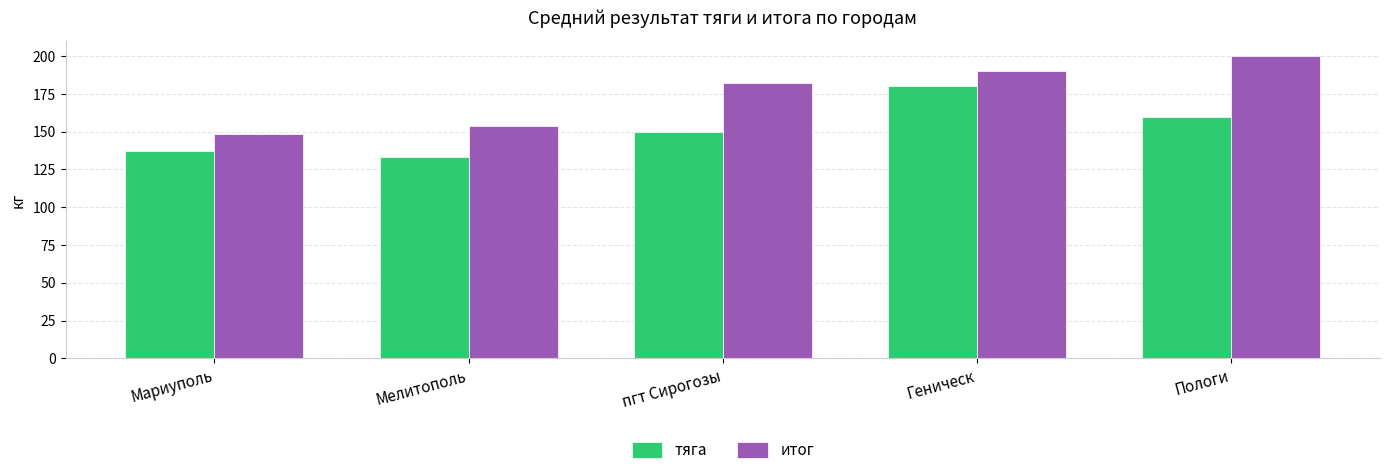

What is the label of the 3rd bar from the right?

пгт Сирогозы